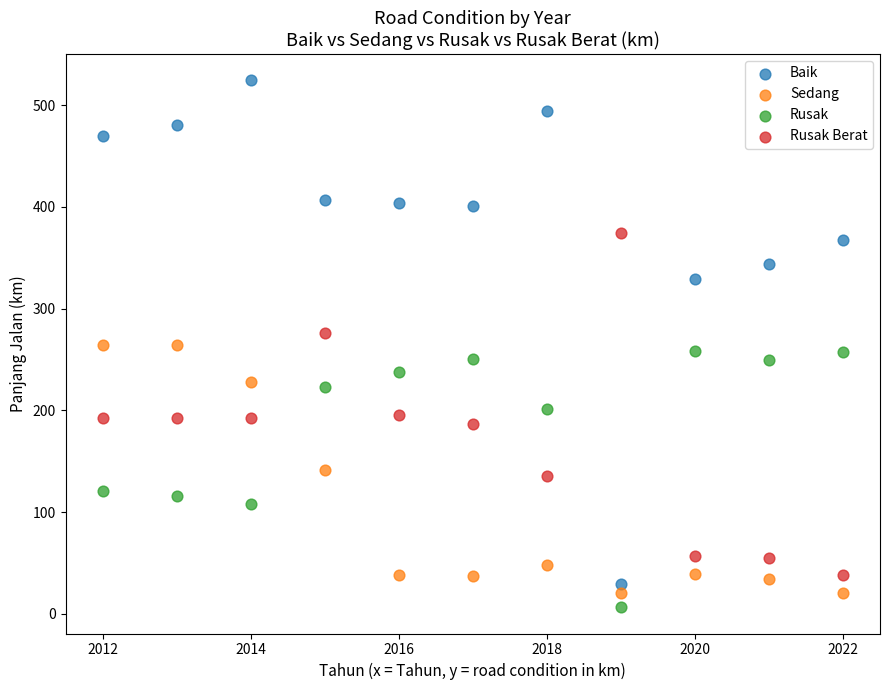

Which series contains the highest Y value?

Baik